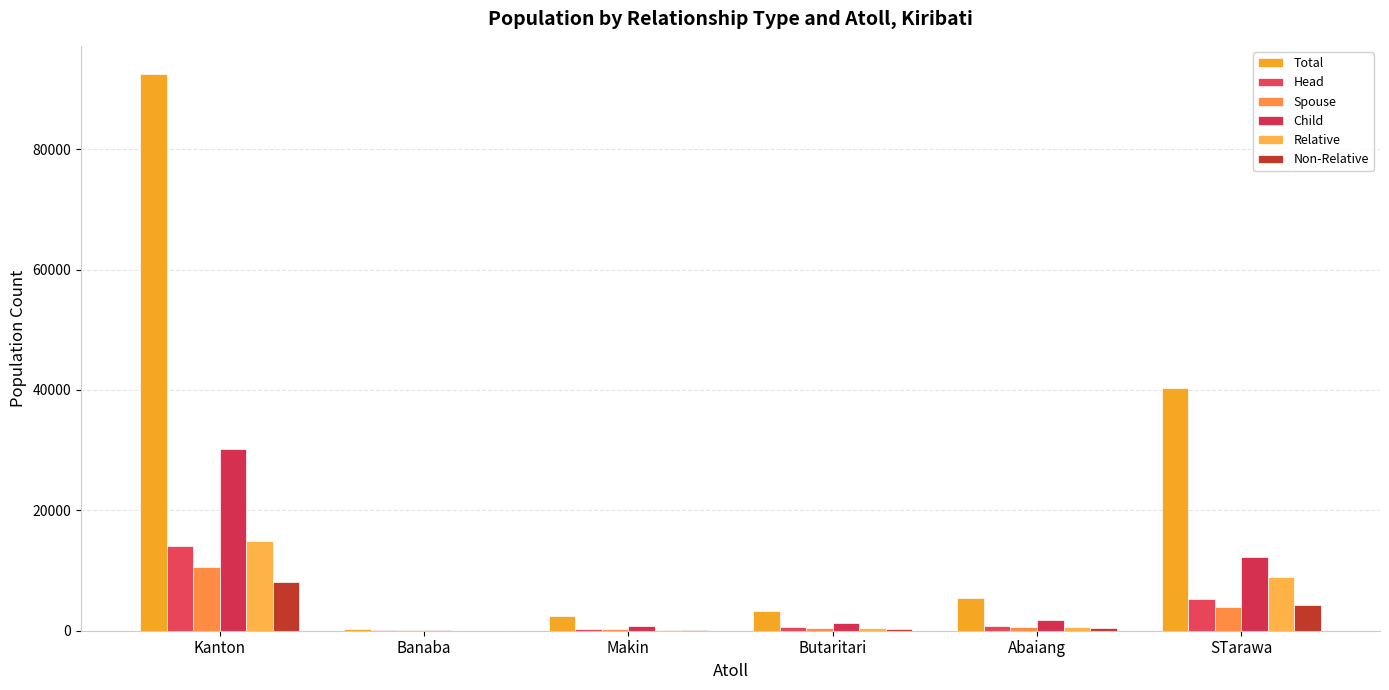

Are the bars horizontal?

No